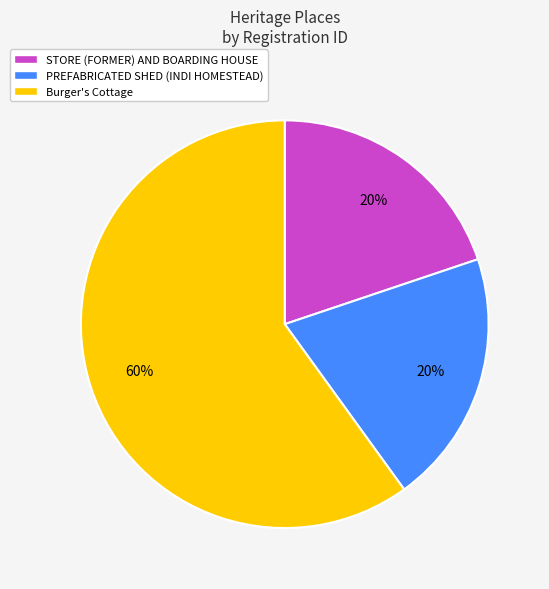

To the nearest percent, what is the average slice percentage?

33%